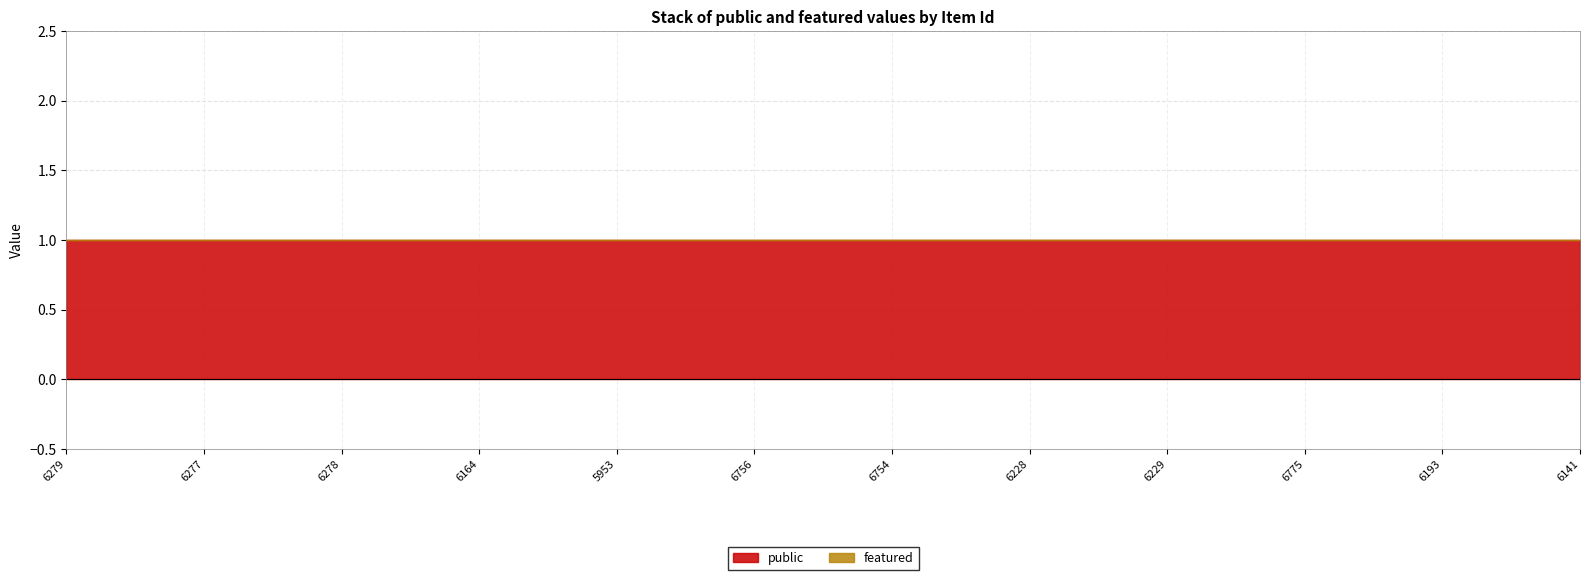

Which series has the largest total across all categories?

public